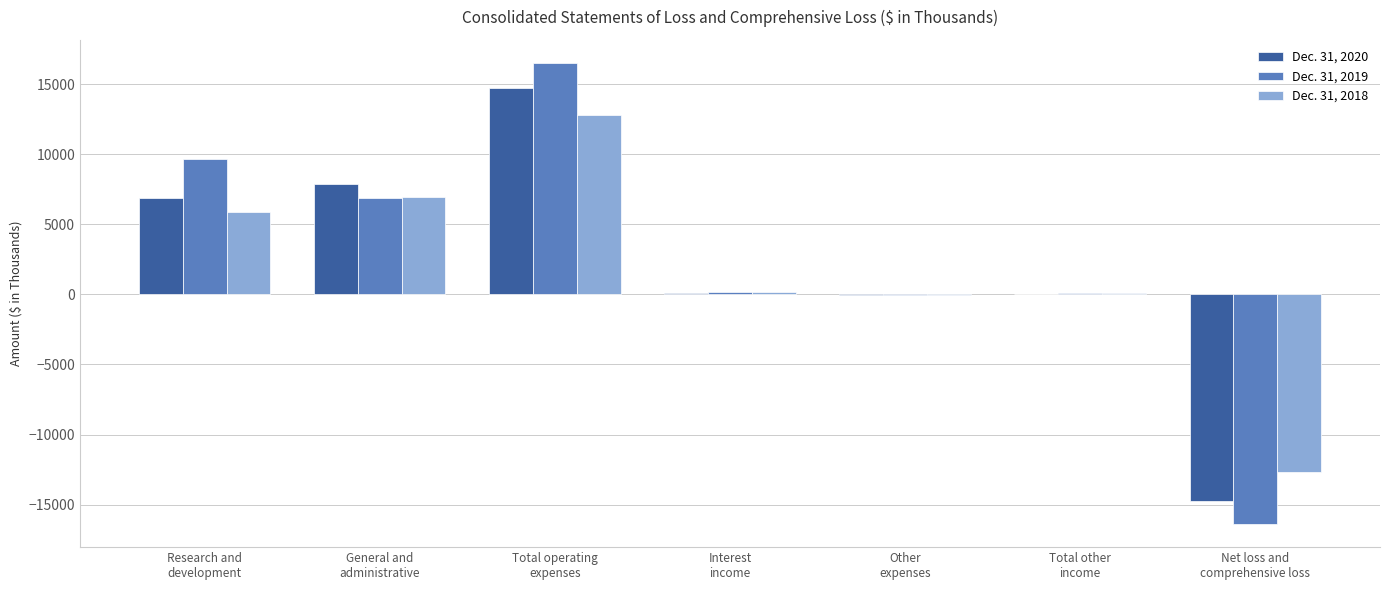

What is the greatest value displayed?

16528